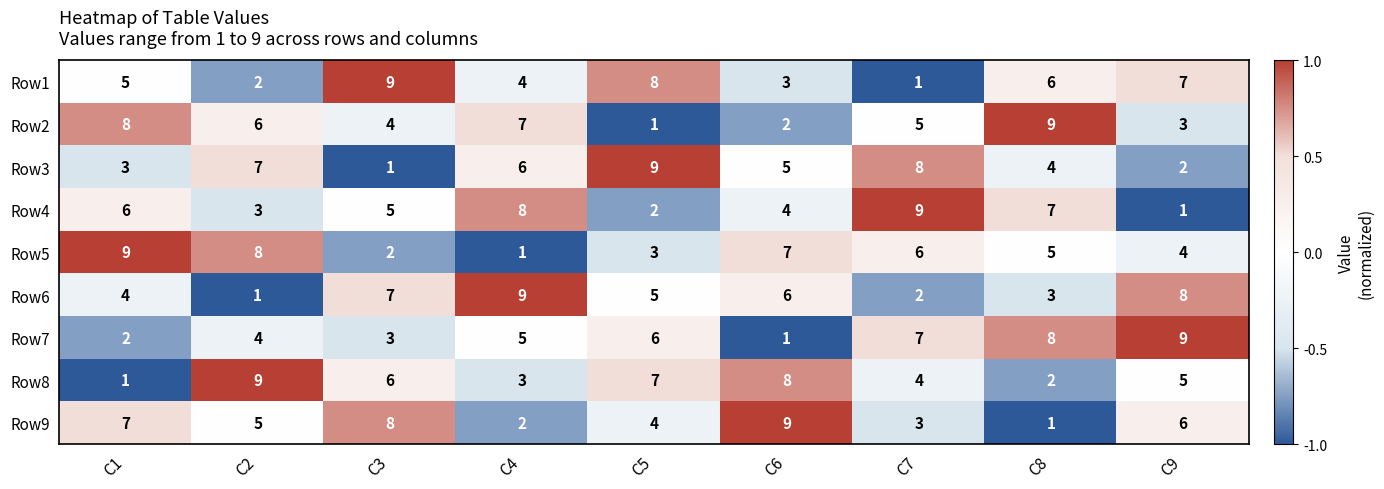

Rank the series at C1 from lowest to highest value.

Row8, Row7, Row3, Row6, Row1, Row4, Row9, Row2, Row5